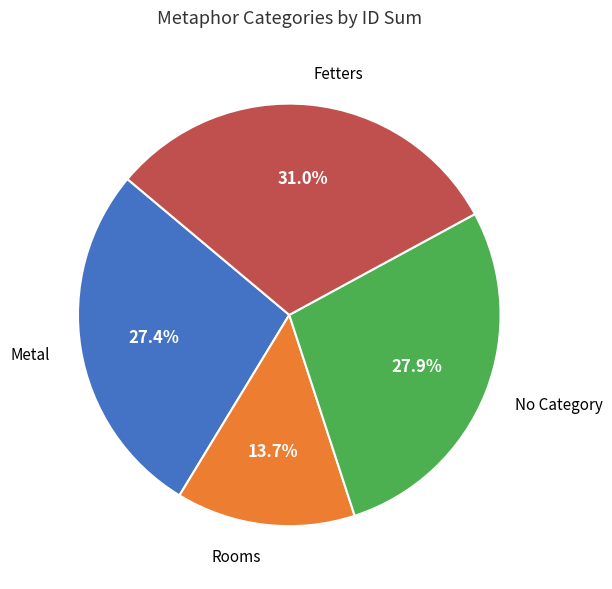

Is there a majority slice in this chart?

No